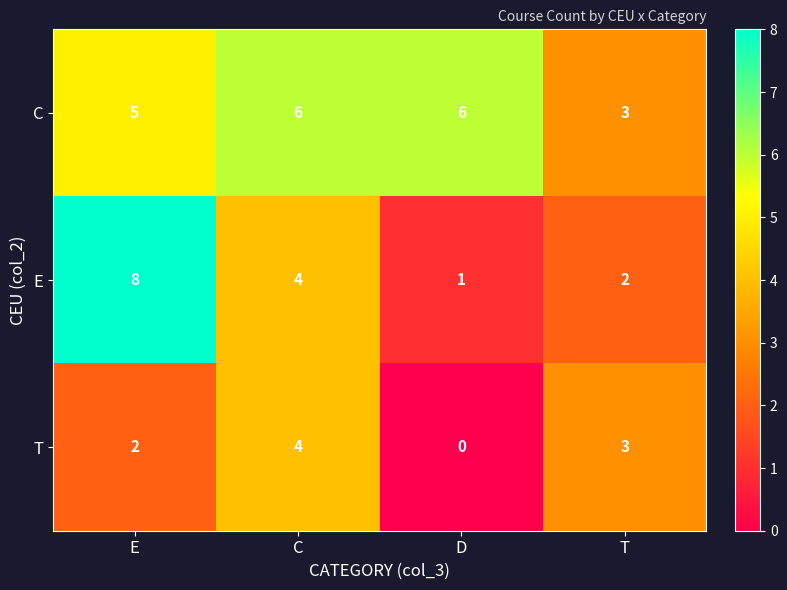

What is the sum of the C values at C and D?

12